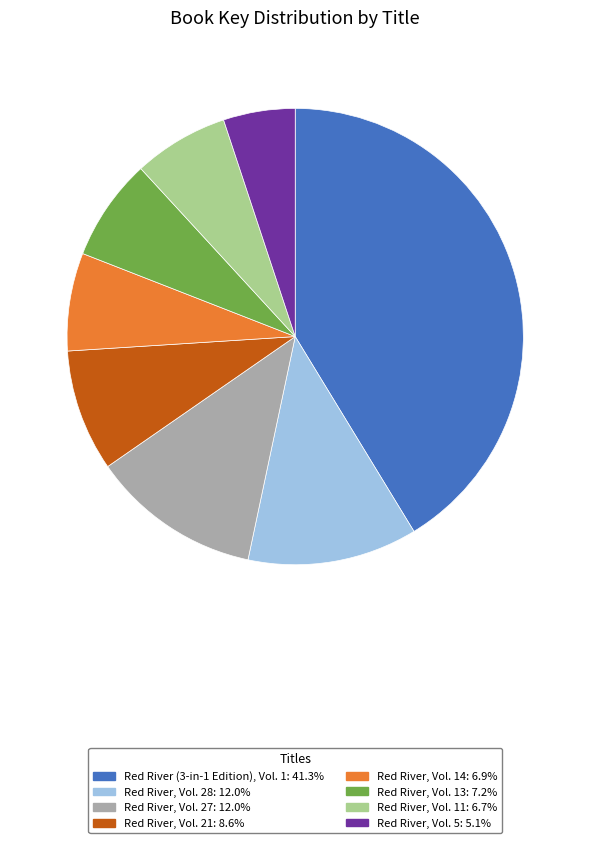

How many segments does this pie chart have?

8